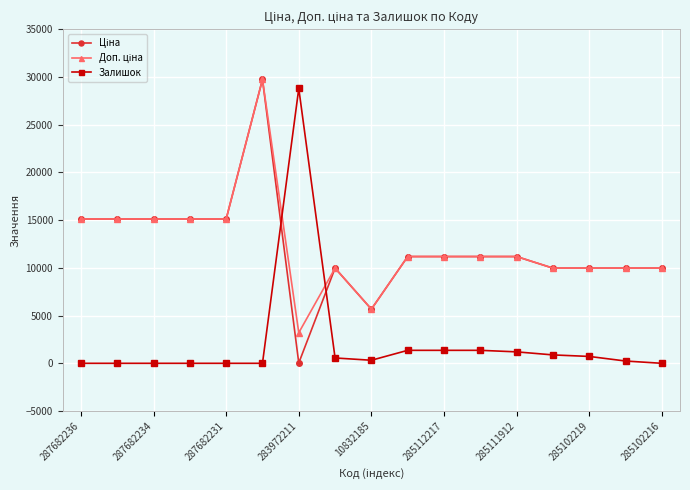

How many lines are shown in the chart?

3